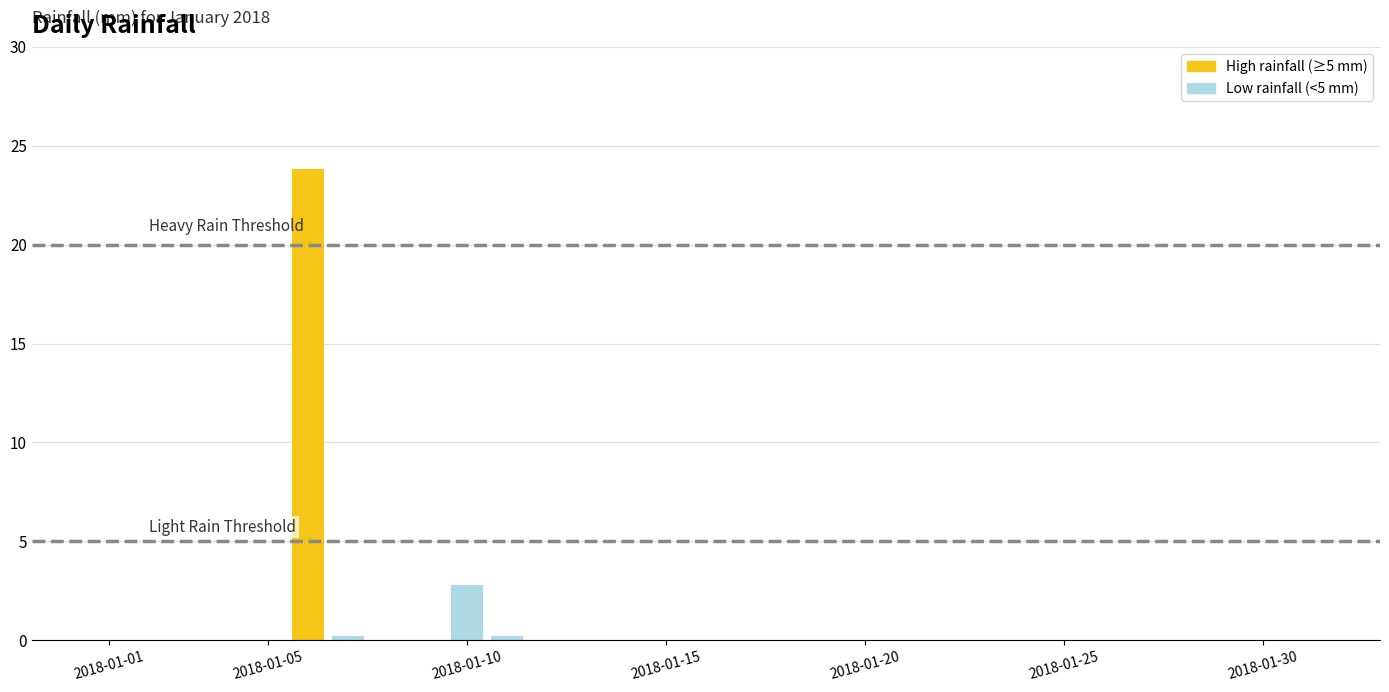

Which category has the lowest value across all series?

2018-01-01